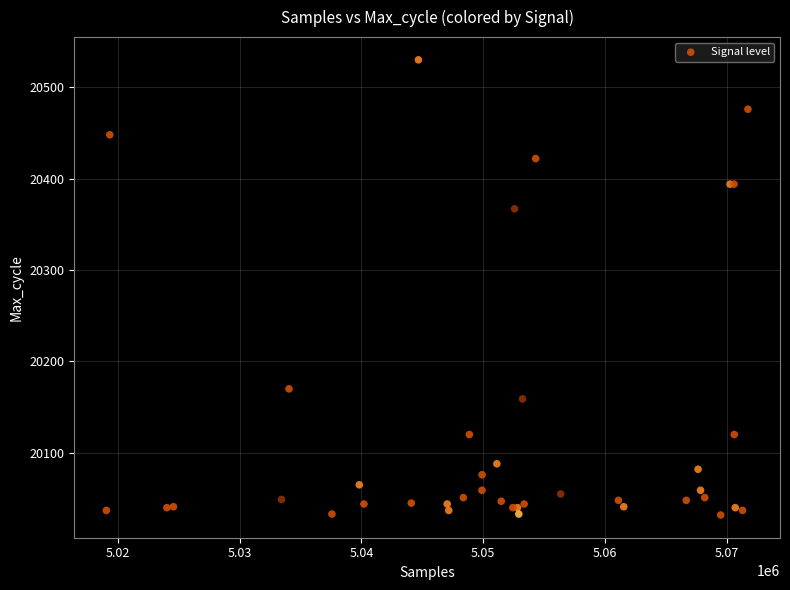

What Y value in the scatter plot is closest to 20281?

20367